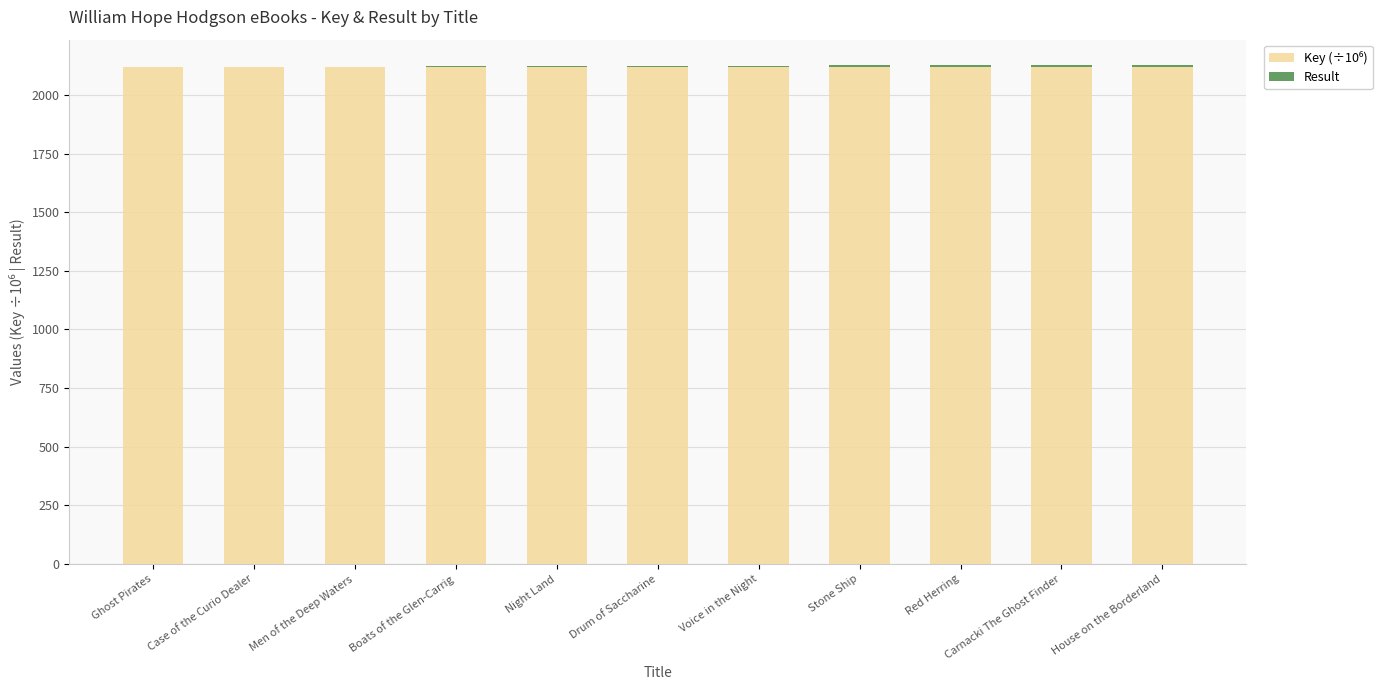

What position from the right is Voice in the Night?

5